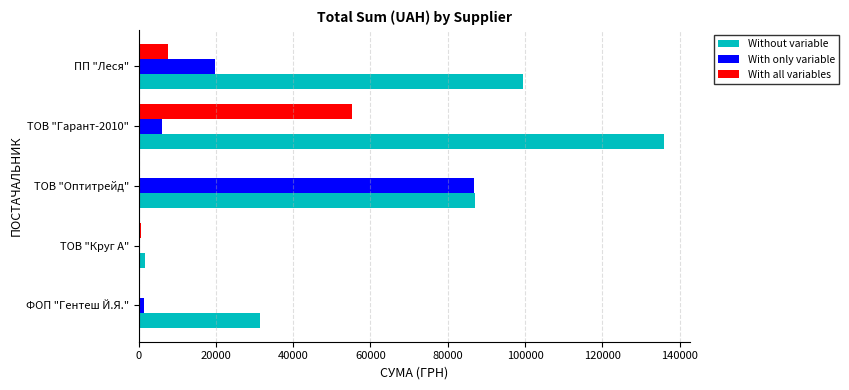

What is the sum of the Without variable values at ТОВ "Гарант-2010" and ПП "Леся"?

235280.7